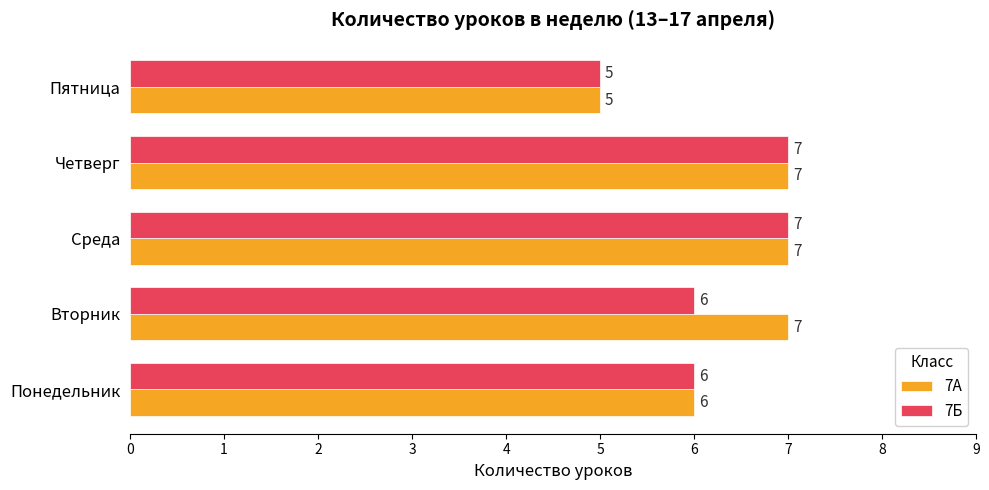

The value of 7Б at Четверг is 9. True or false?

False